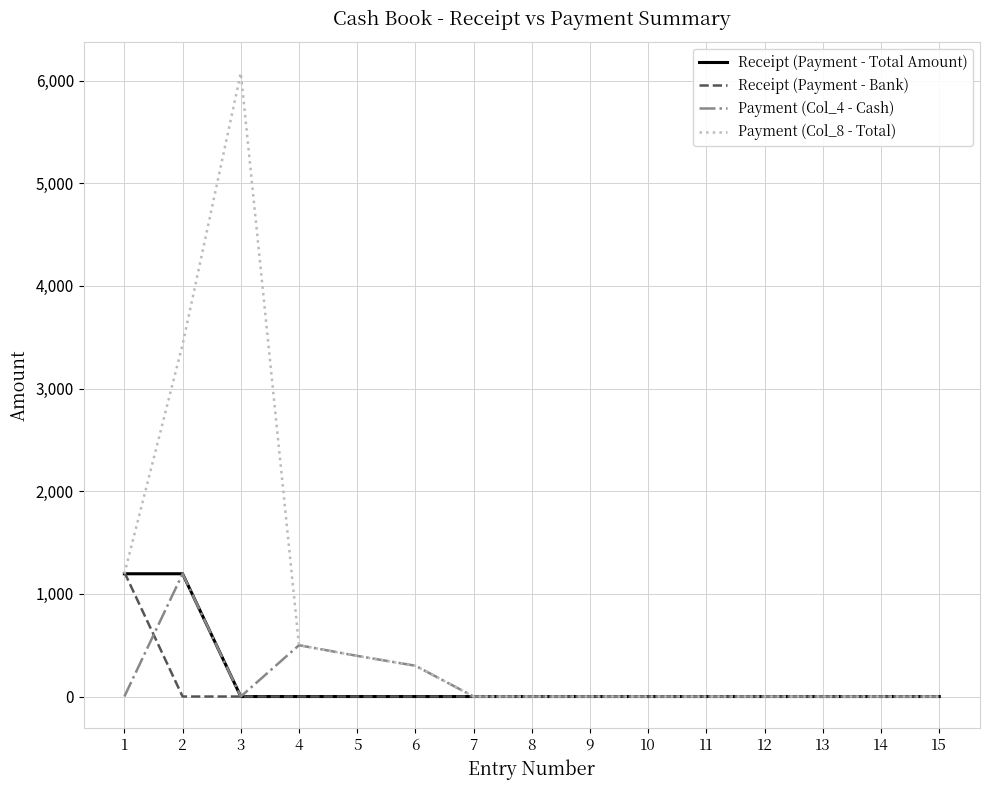

Does the chart have visible grid lines?

Yes